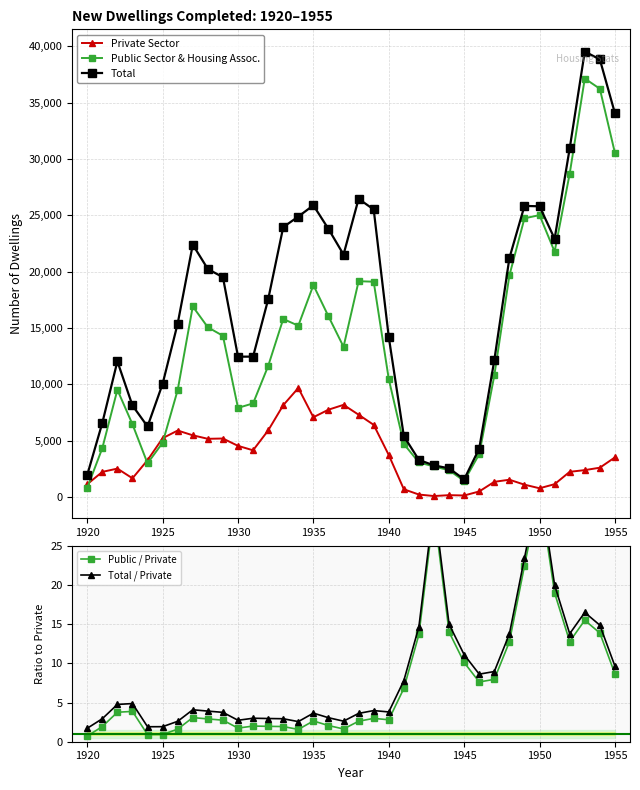

Which series has the largest range (max minus min)?

Total